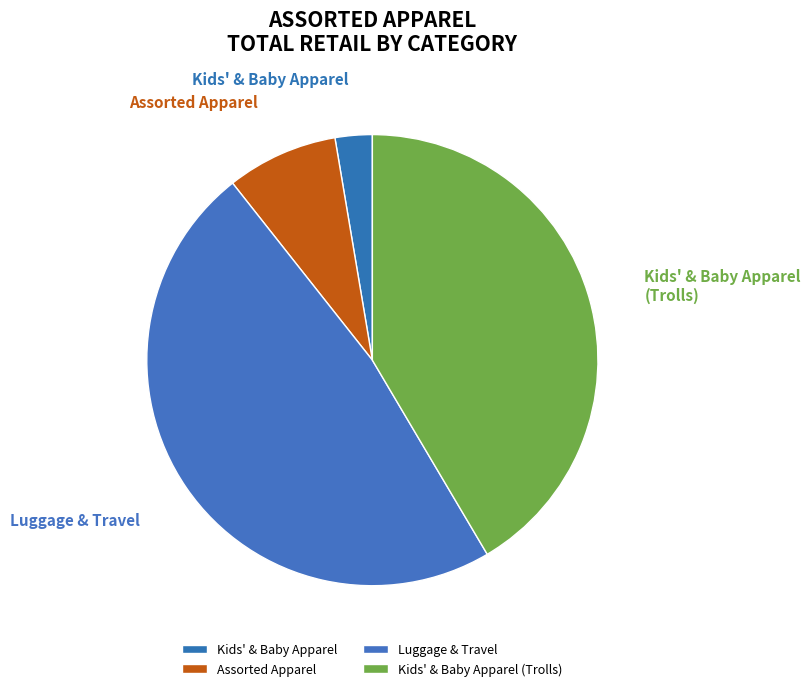

What is the change in value from Assorted Apparel to Luggage & Travel?

+149.8